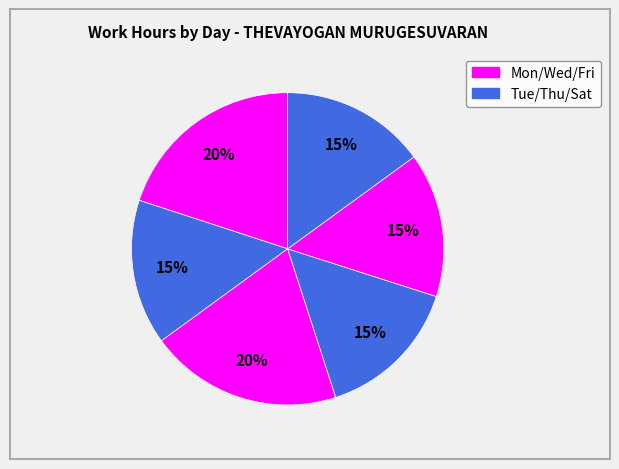

How many segments does this pie chart have?

6